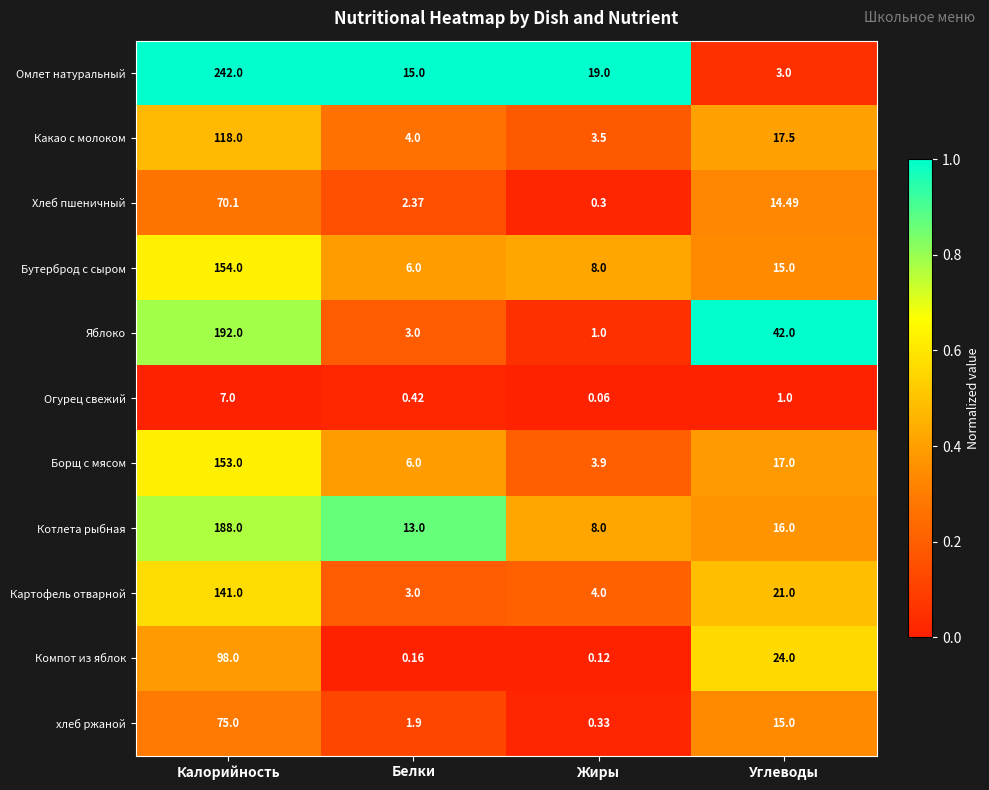

Which category has the lowest value in the Картофель отварной series?

Белки